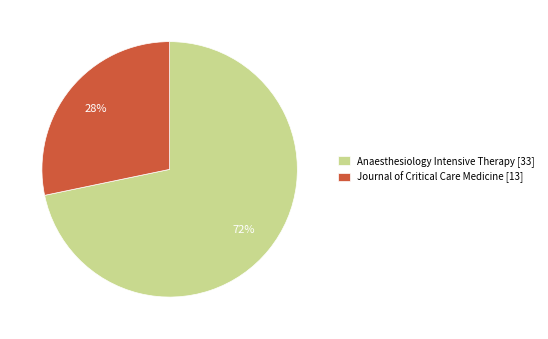

What is the smallest slice in the pie chart?

Journal of Critical Care Medicine [13]